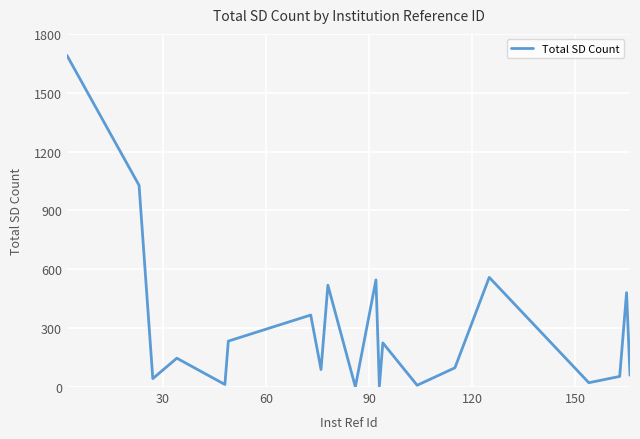

What is the greatest value displayed?

1690